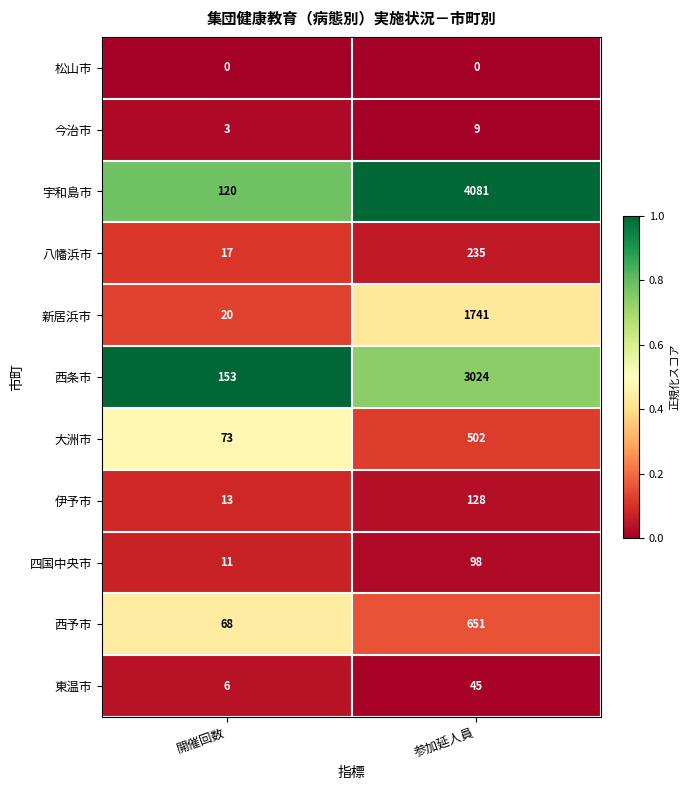

At which category is the sum across all series the highest?

参加延人員